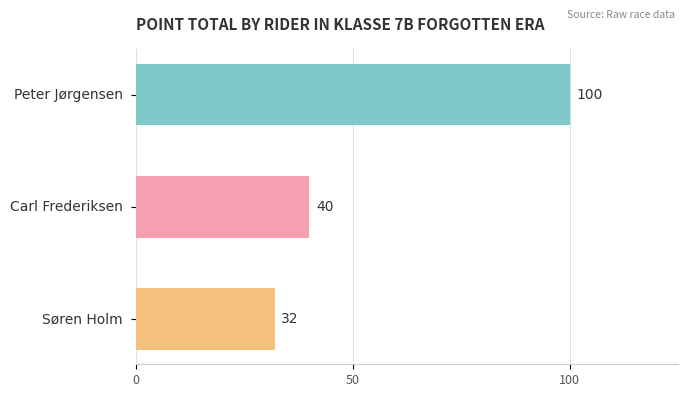

What is the sum of all values?

172